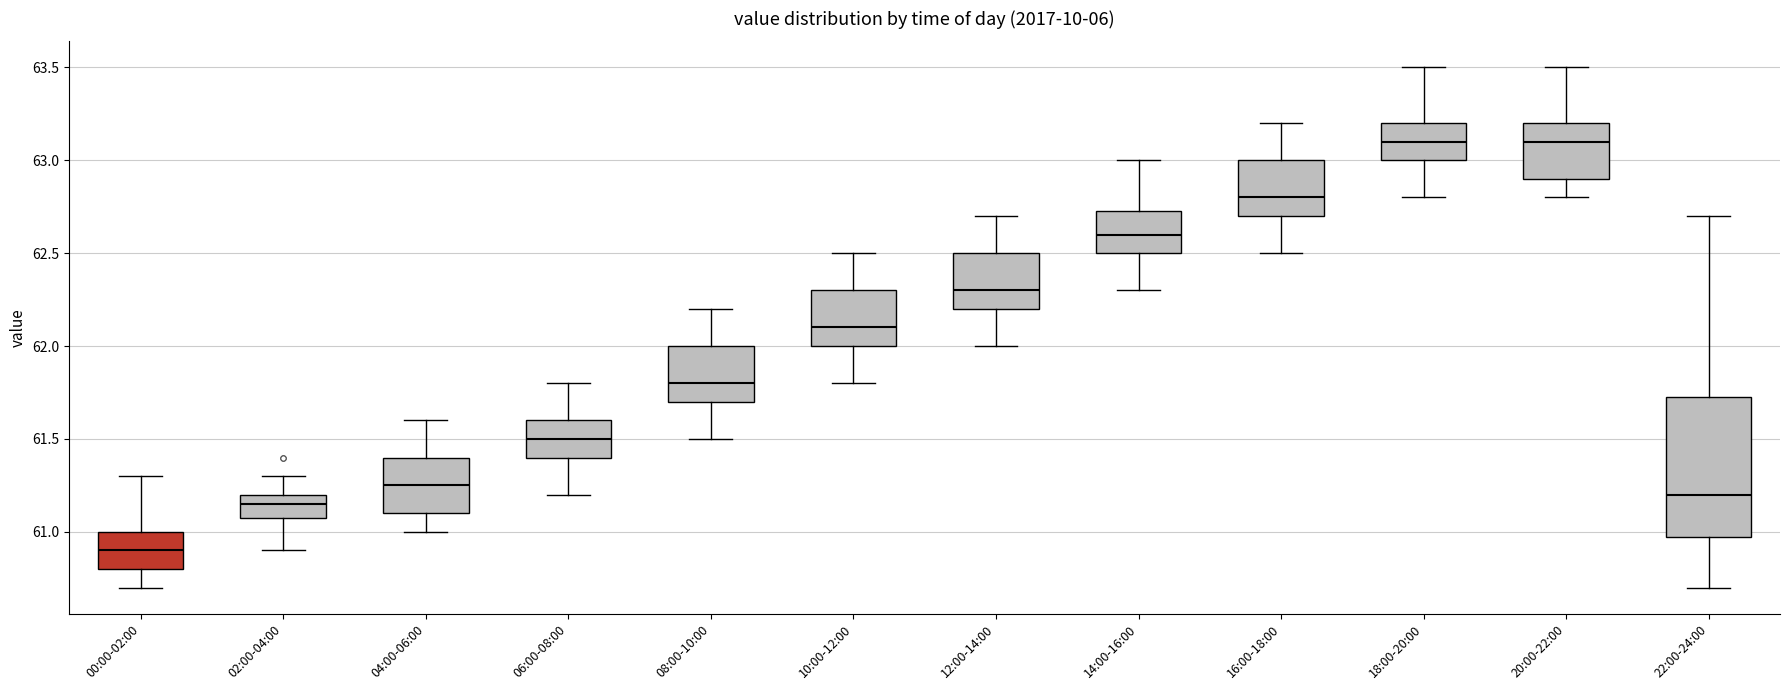

Reading left to right, read every box against the y-axis: the position of its median line, the range the box covers, and the ends of its whiskers. The values are not printed on the chart, so give them approximately, as read against the axis.

00:00-02:00: median 60.90, box 60.80 to 61.00, whiskers 60.70 to 61.30
02:00-04:00: median 61.15, box 61.10 to 61.20, whiskers 60.90 to 61.30
04:00-06:00: median 61.25, box 61.10 to 61.40, whiskers 61.00 to 61.60
06:00-08:00: median 61.50, box 61.40 to 61.60, whiskers 61.20 to 61.80
08:00-10:00: median 61.80, box 61.70 to 62.00, whiskers 61.50 to 62.20
10:00-12:00: median 62.10, box 62.00 to 62.30, whiskers 61.80 to 62.50
12:00-14:00: median 62.30, box 62.20 to 62.50, whiskers 62.00 to 62.70
14:00-16:00: median 62.60, box 62.50 to 62.75, whiskers 62.30 to 63.00
16:00-18:00: median 62.80, box 62.70 to 63.00, whiskers 62.50 to 63.20
18:00-20:00: median 63.10, box 63.00 to 63.20, whiskers 62.80 to 63.50
20:00-22:00: median 63.10, box 62.90 to 63.20, whiskers 62.80 to 63.50
22:00-24:00: median 61.20, box 61.00 to 61.75, whiskers 60.70 to 62.70